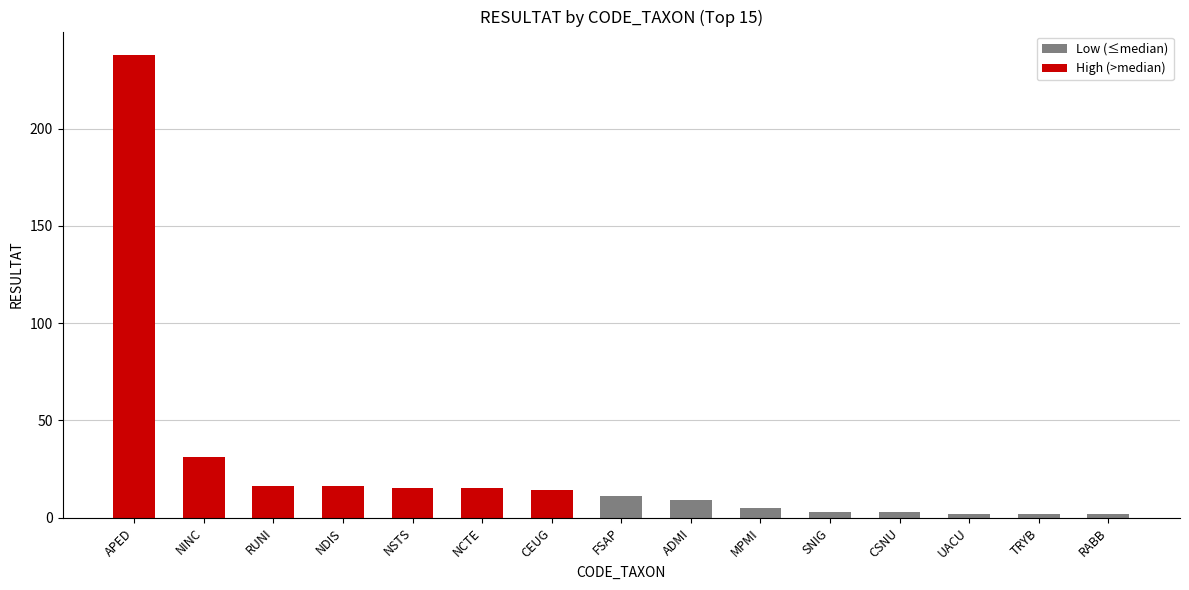

What is the difference between the maximum and minimum values in the Low (≤median) series?

9